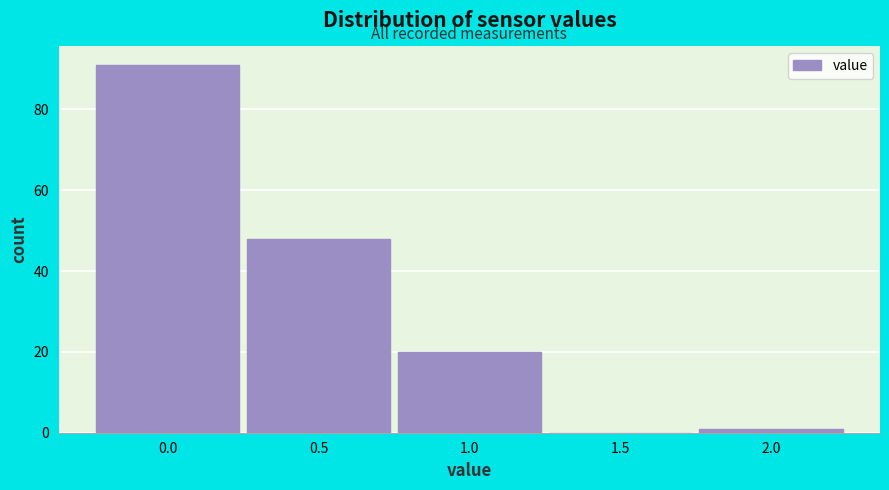

Reading left to right, list all the values displayed in this chart.

0.0=91	0.5=48	1.0=20	1.5=0	2.0=1